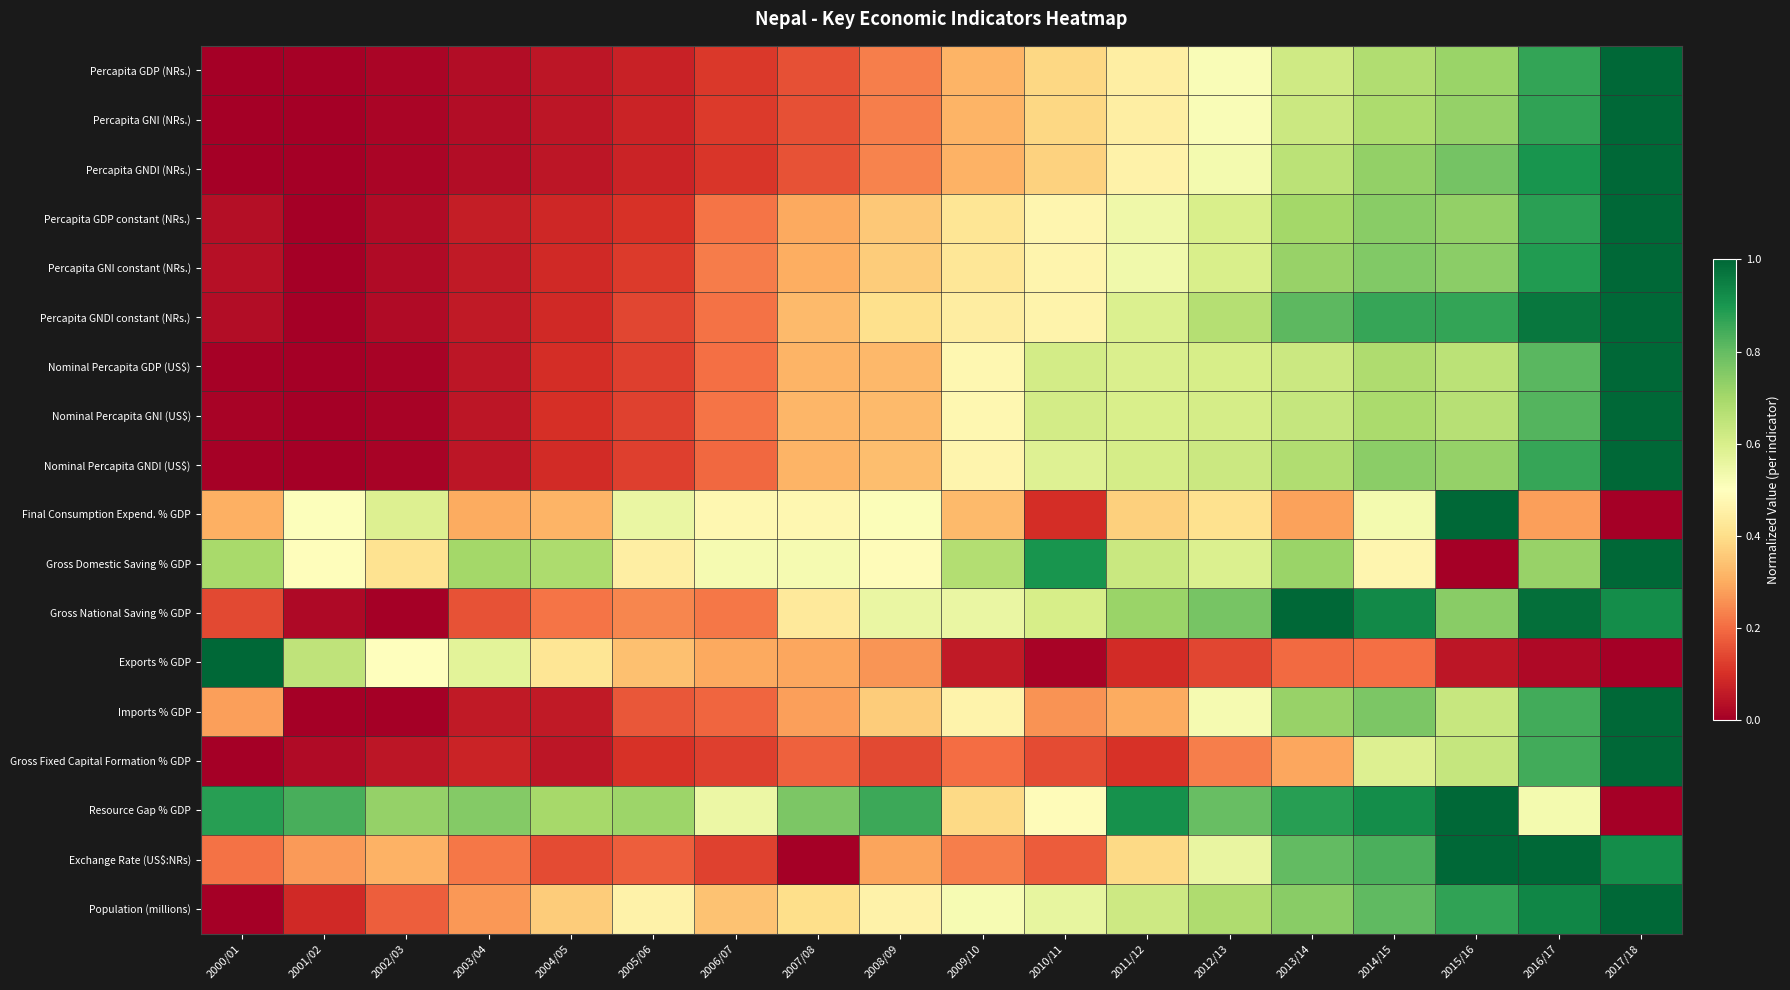

What is the difference between the highest and lowest values at 2001/02?

0.8